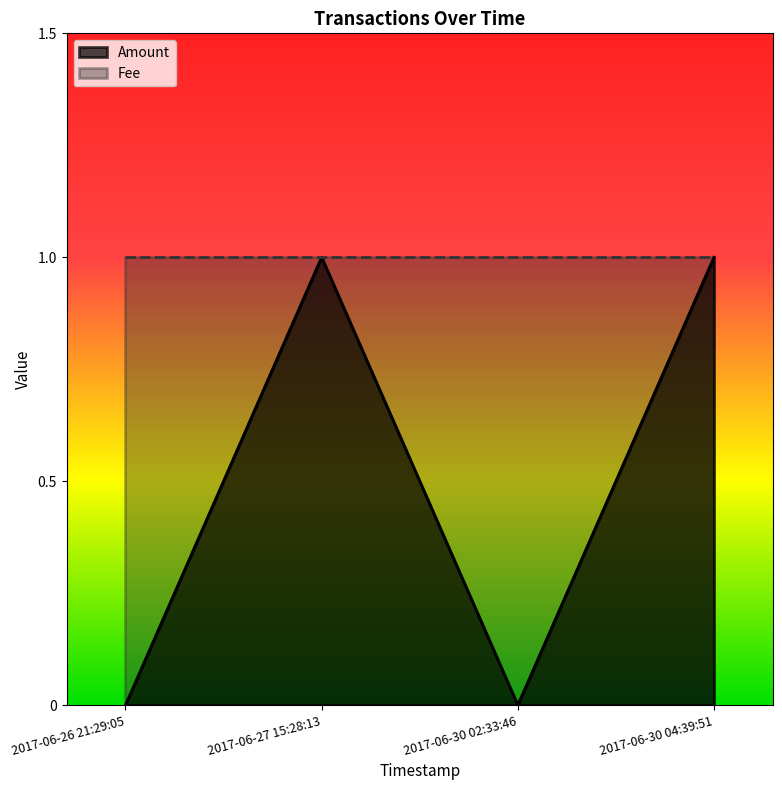

How many categories are shown in the chart?

4